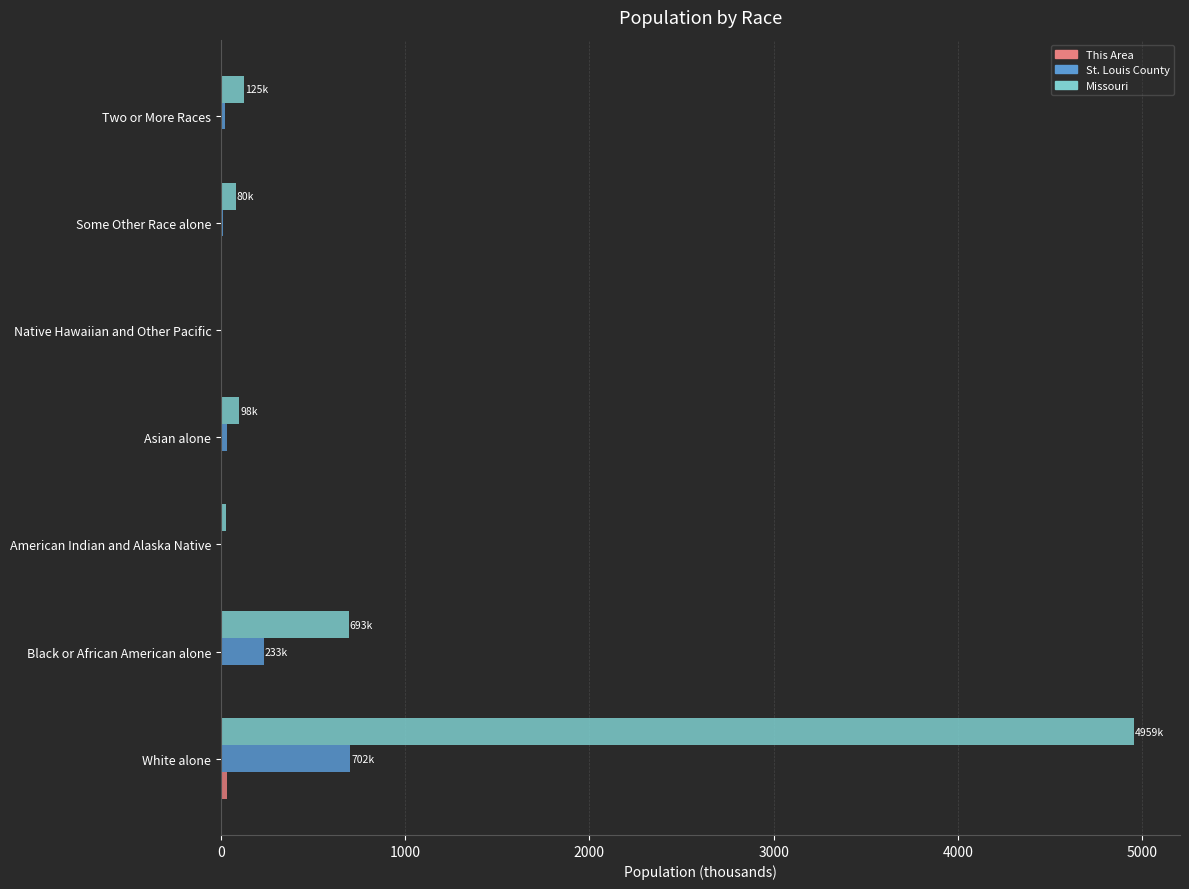

Which series changed the most between Black or African American alone and Asian alone?

Missouri